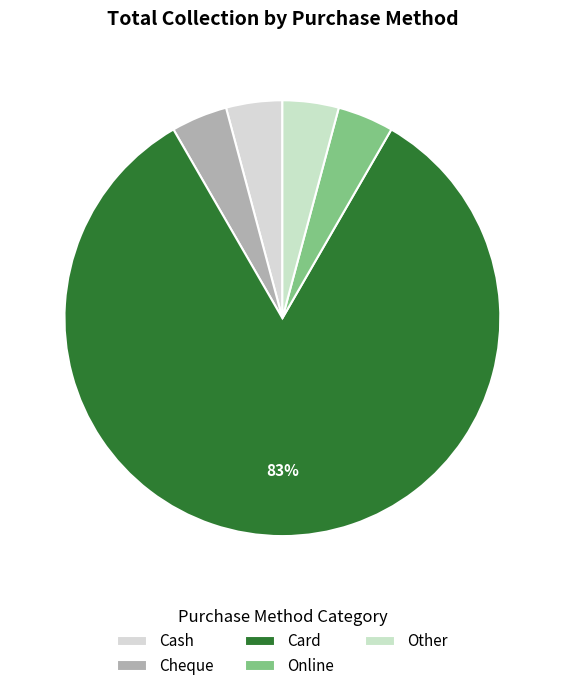

Count the number of slices in the pie.

5